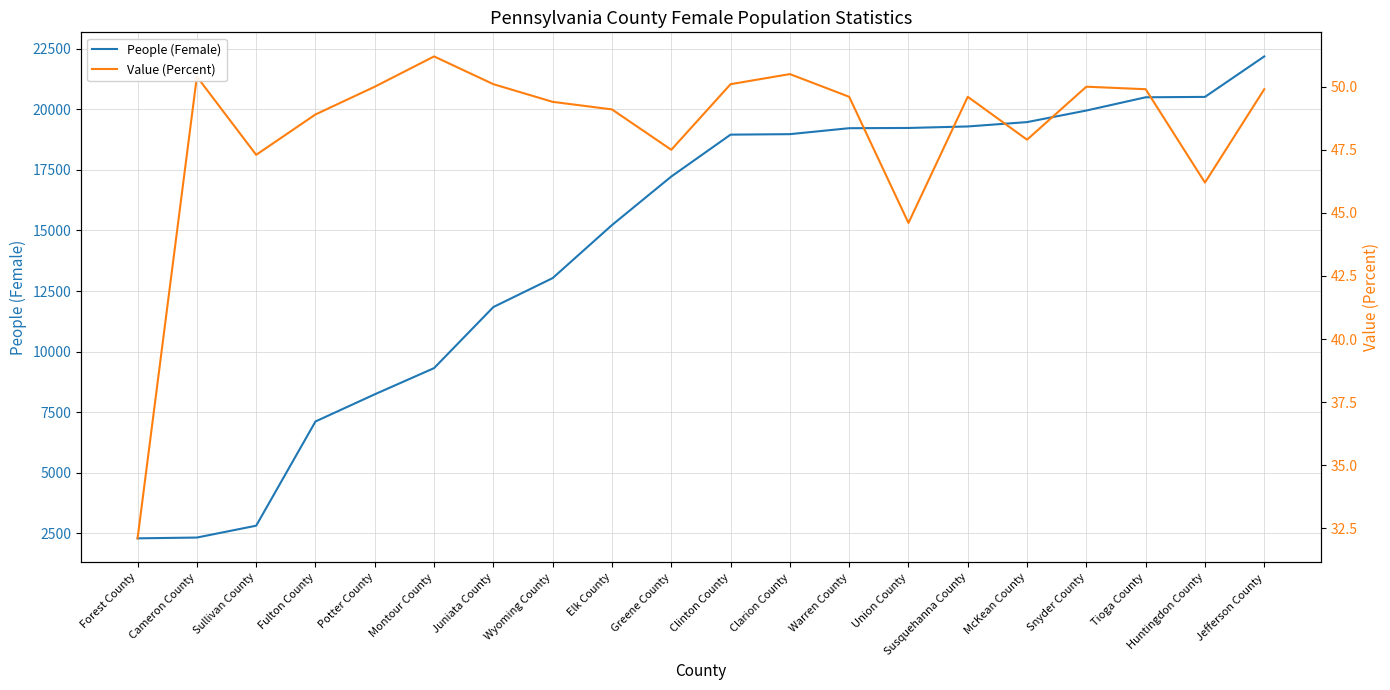

What is the greatest value displayed?

22191.0